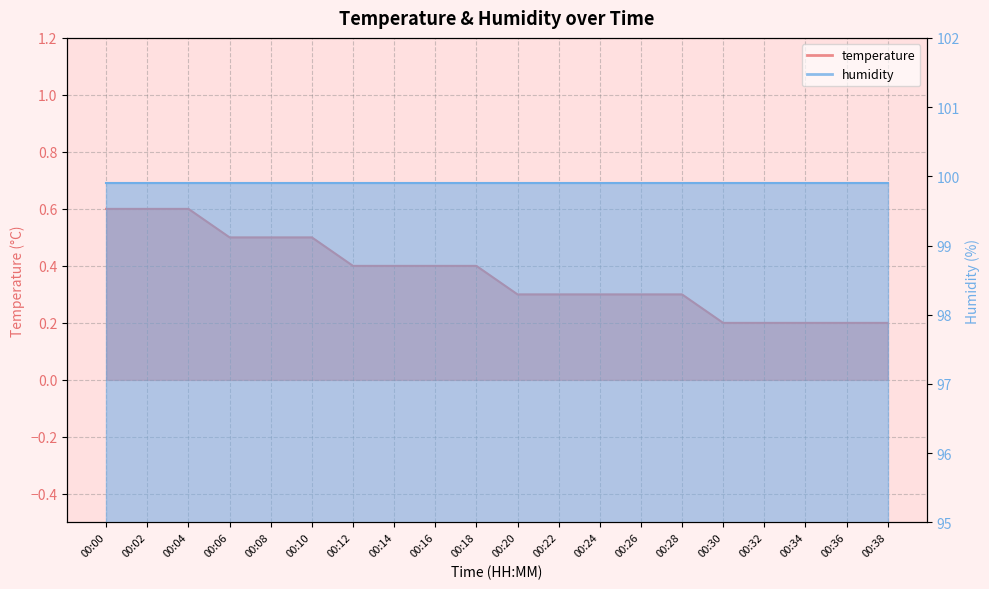

The chart shows a value of 0.3 at 00:22. True or false?

True